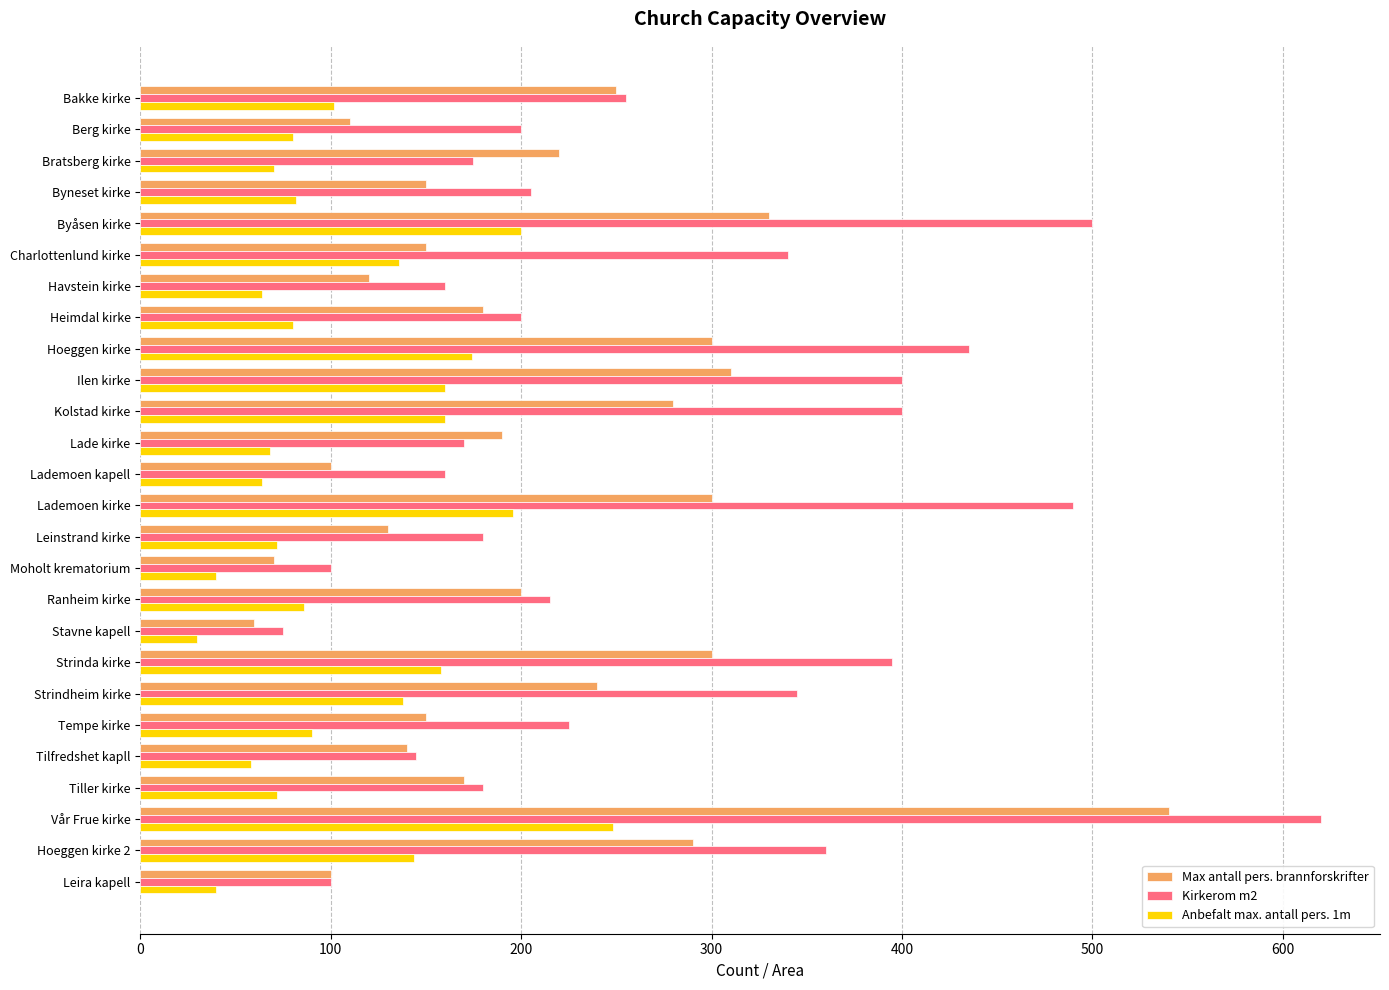

True or false: Kirkerom m2 has a value of 200 at Heimdal kirke.

True